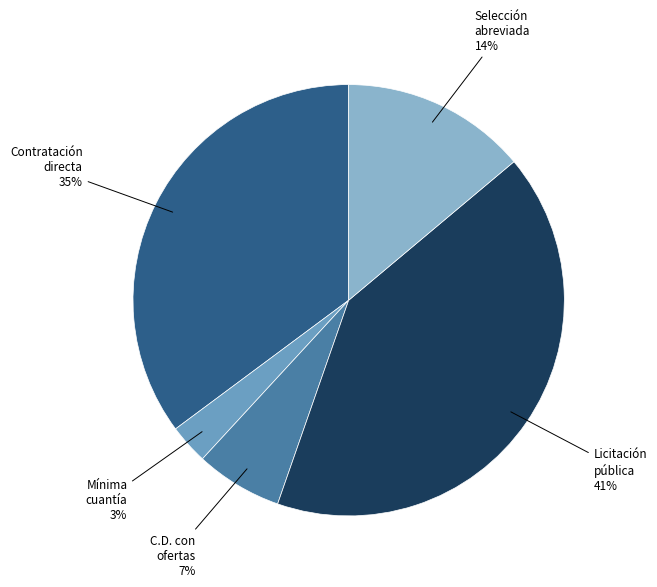

How many segments does this pie chart have?

5